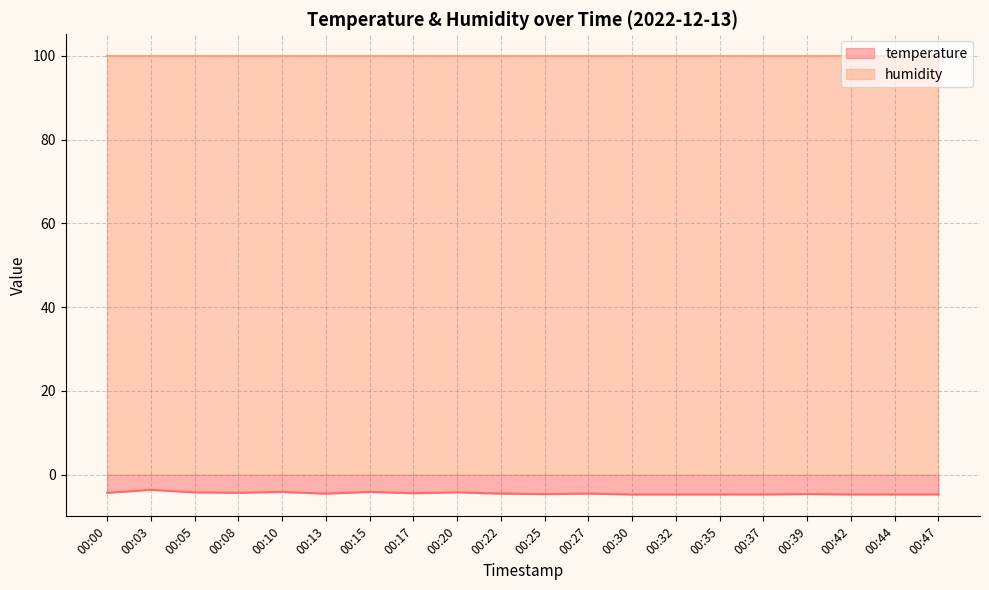

Does the chart have visible grid lines?

Yes